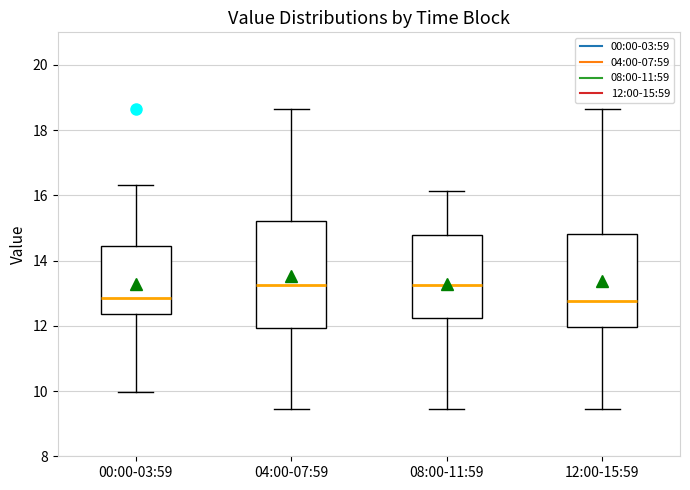

Reading left to right, read every box against the y-axis: the position of its median line, the range the box covers, and the ends of its whiskers. The values are not printed on the chart, so give them approximately, as read against the axis.

00:00-03:59: median 12.8, box 12.4 to 14.4, whiskers 10.0 to 16.4
04:00-07:59: median 13.2, box 12.0 to 15.2, whiskers 9.4 to 18.6
08:00-11:59: median 13.2, box 12.2 to 14.8, whiskers 9.4 to 16.2
12:00-15:59: median 12.8, box 12.0 to 14.8, whiskers 9.4 to 18.6